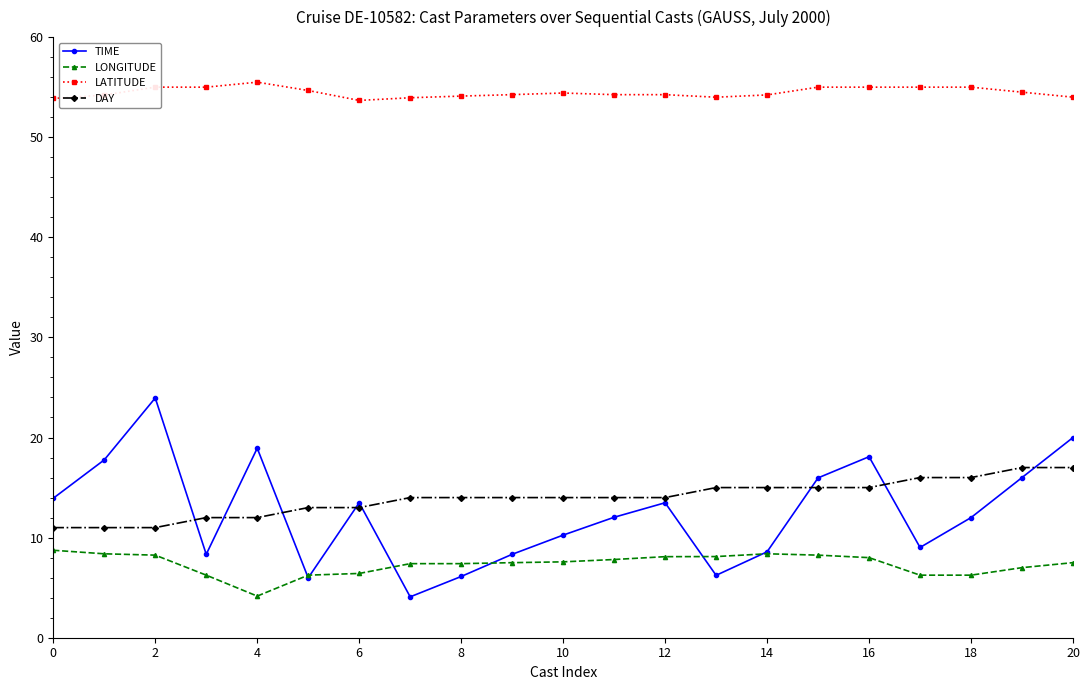

Which series has the widest spread of values?

TIME